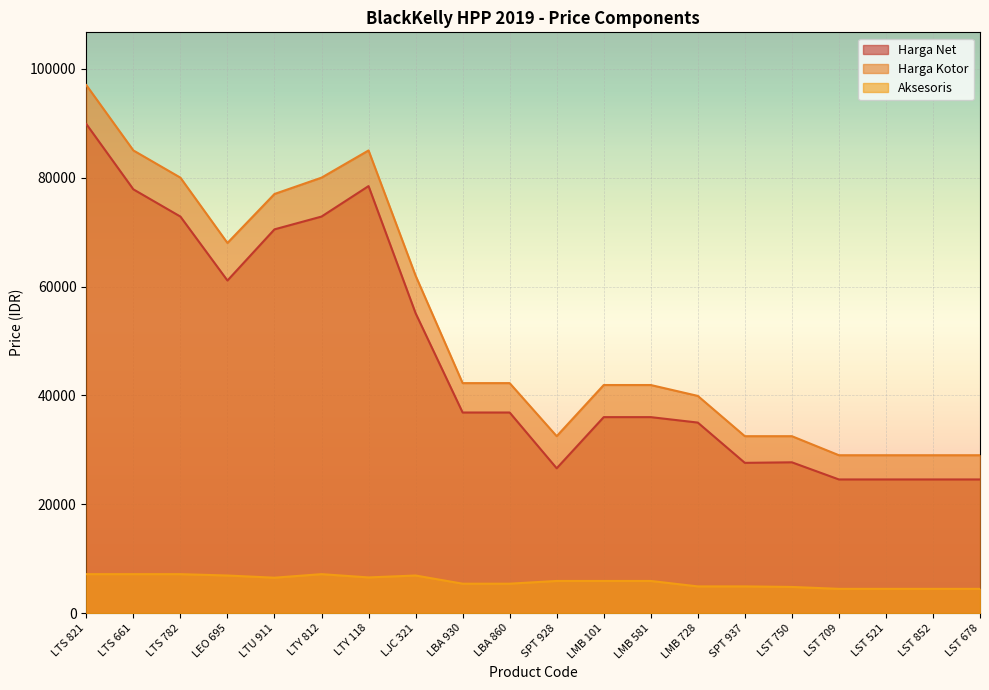

What is the difference between the highest and lowest values at LTS 782?

72850